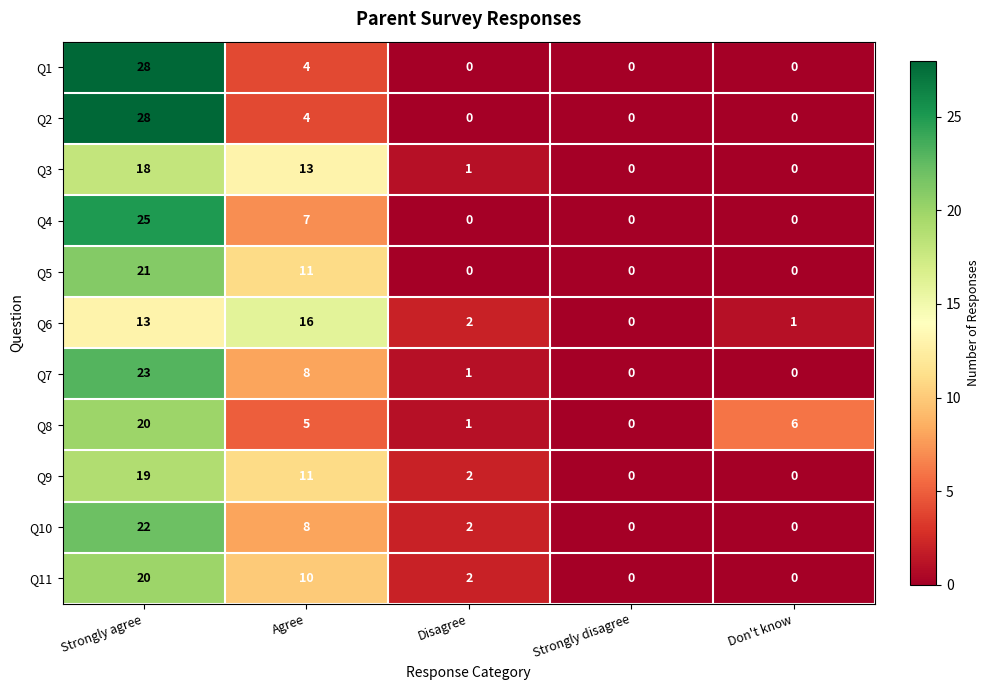

The Q2 series shows 0 at Don't know. True or false?

True